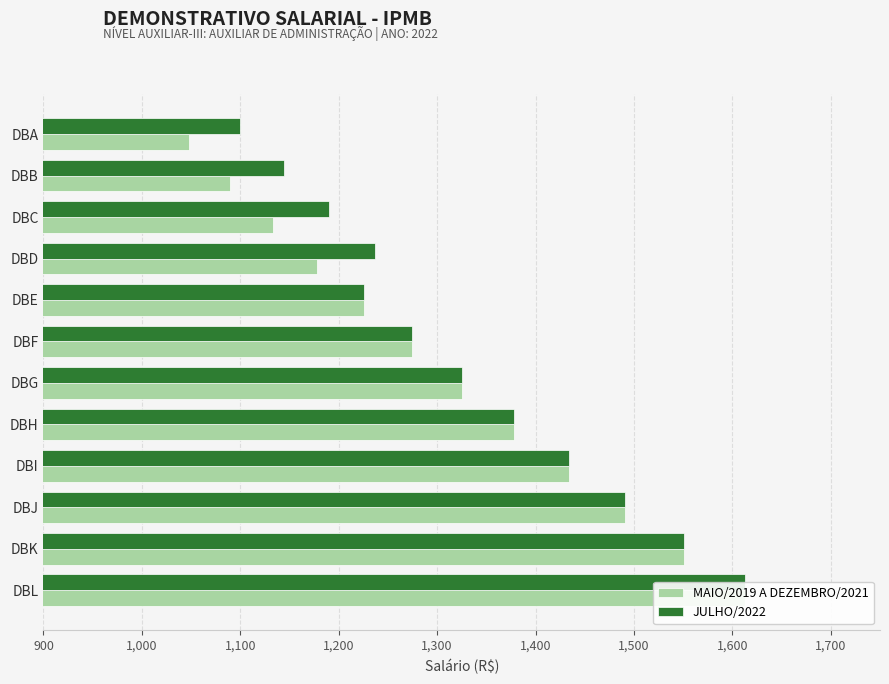

True or false: JULHO/2022 has a value of 999.4 at DBJ.

False